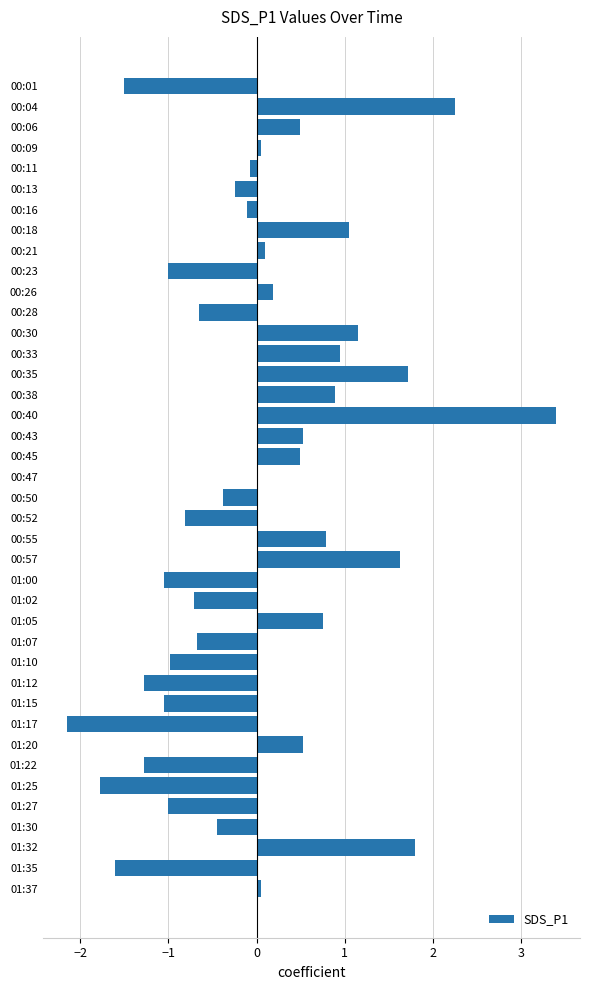

Count the number of data series in this chart.

1